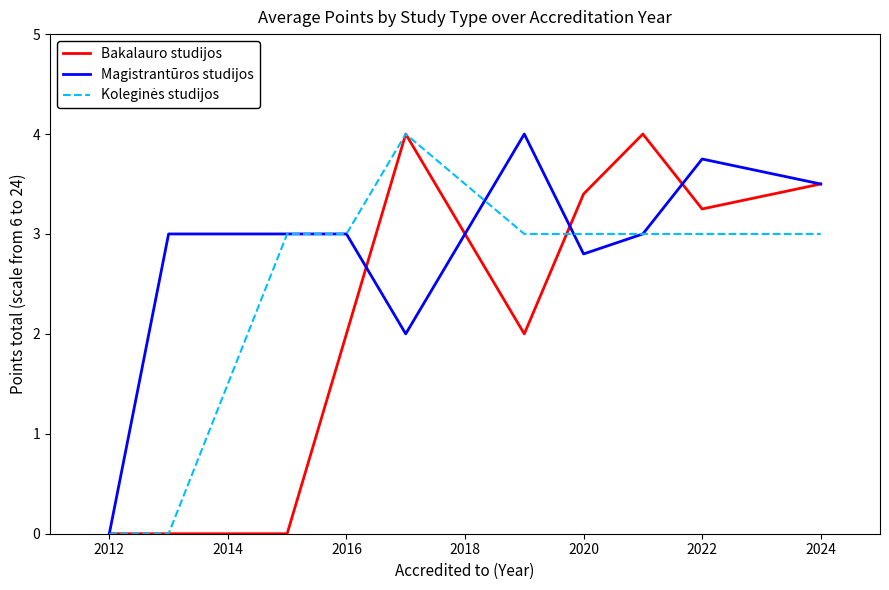

What is the greatest value displayed?

4.0